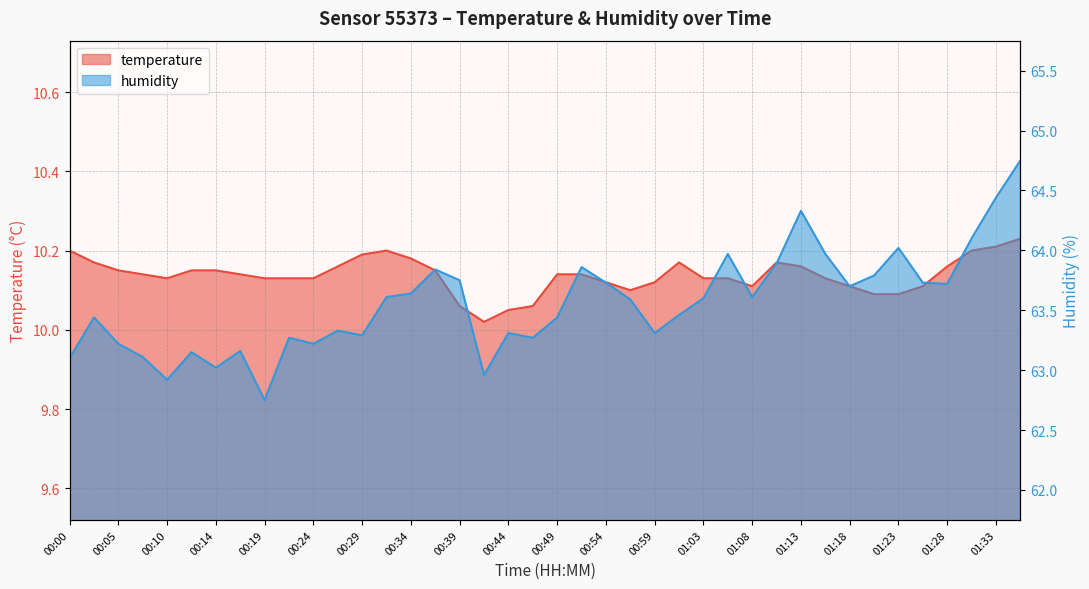

What are all the series names shown in the legend?

temperature, humidity